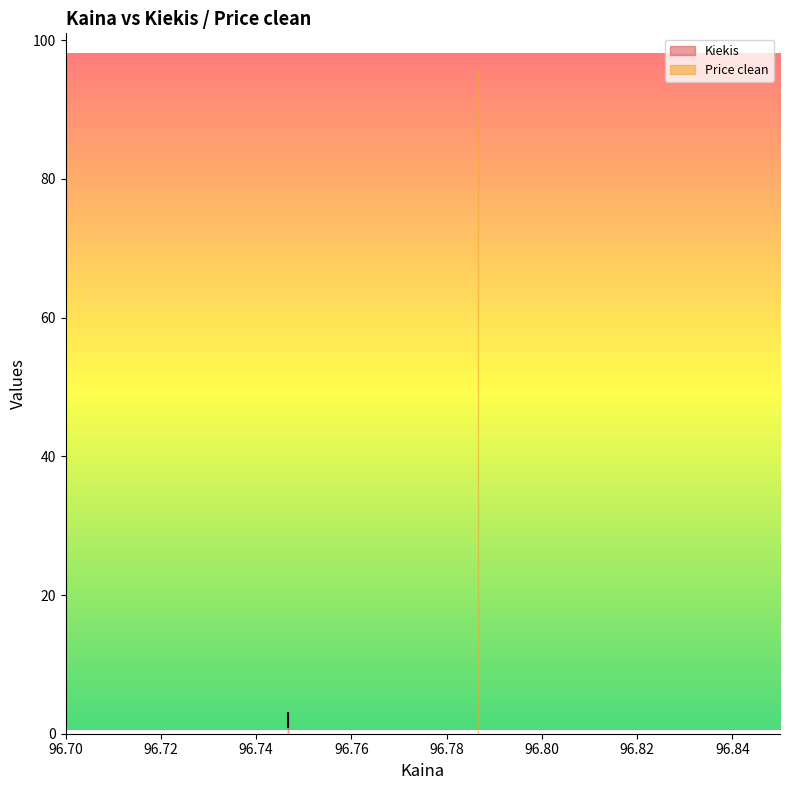

What are all the series names shown in the legend?

Kiekis, Price clean